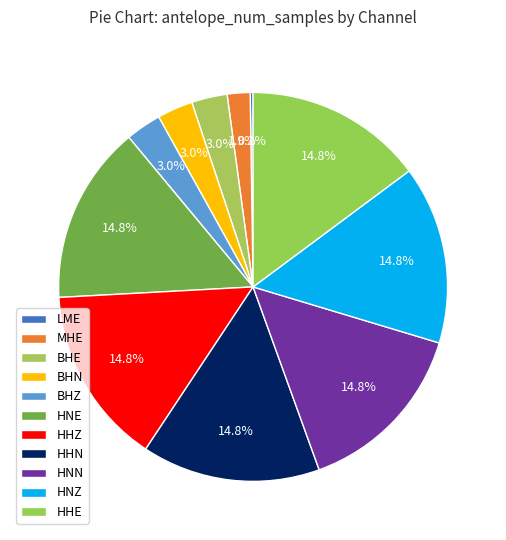

Does LME represent more than half of the total?

No